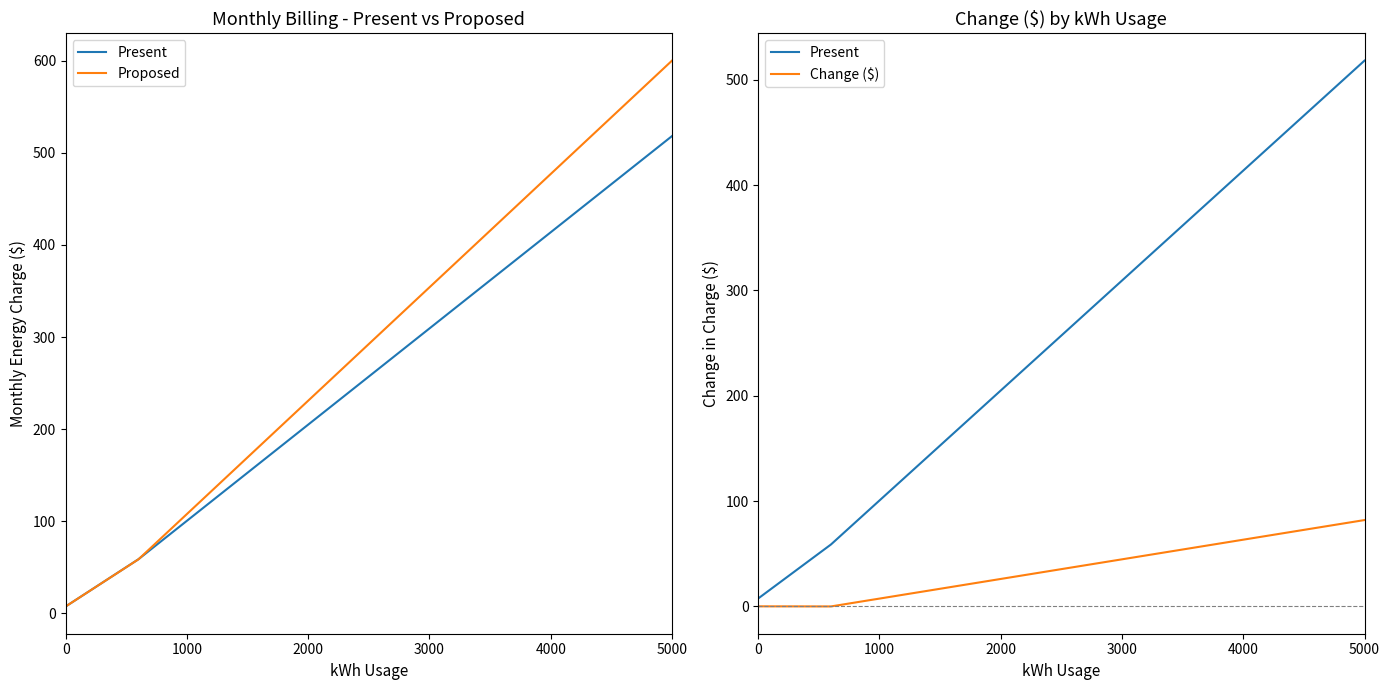

Count the number of data series in this chart.

3